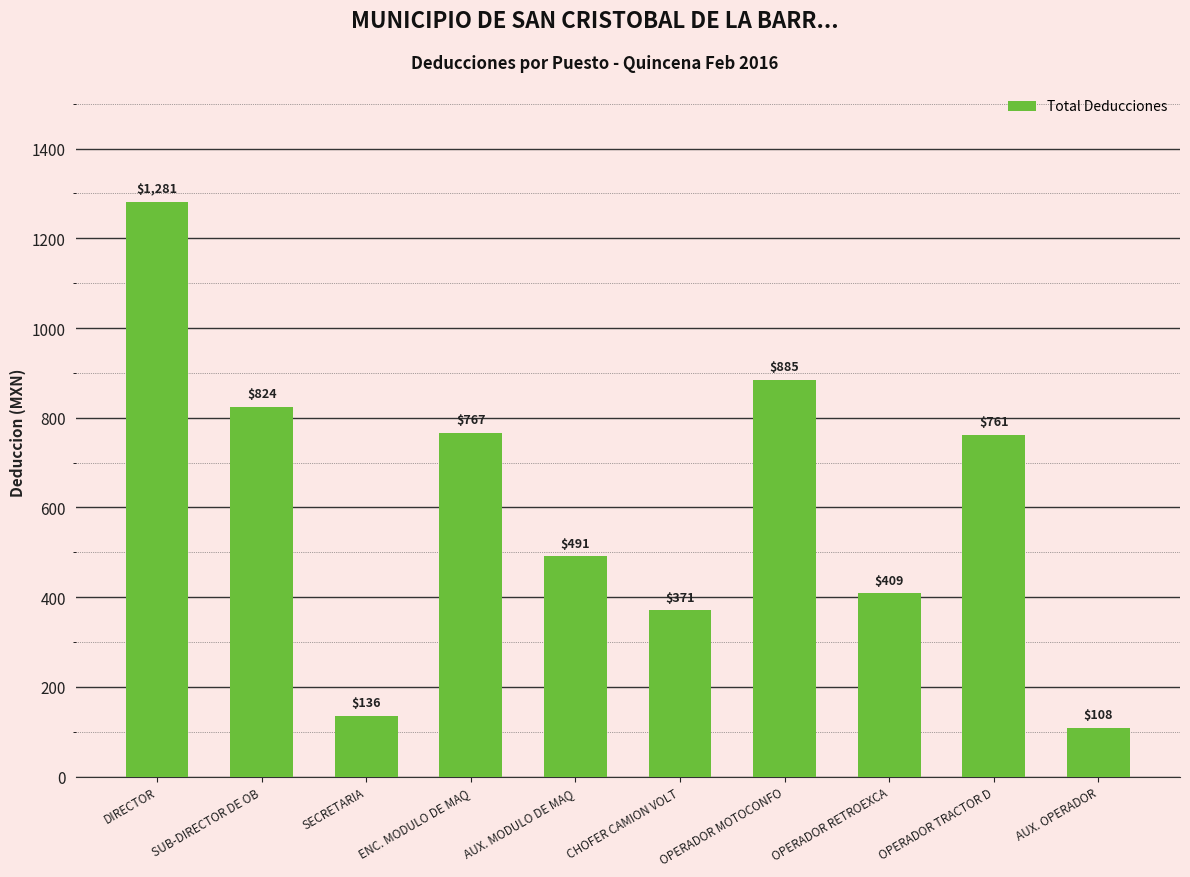

What is the label of the 7th bar from the left?

OPERADOR MOTOCONFO